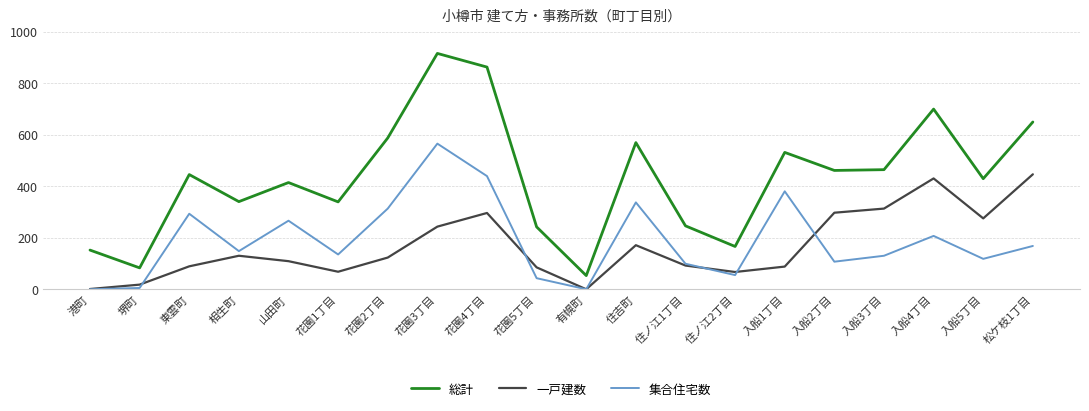

Does the chart display data point markers on the line(s)?

No